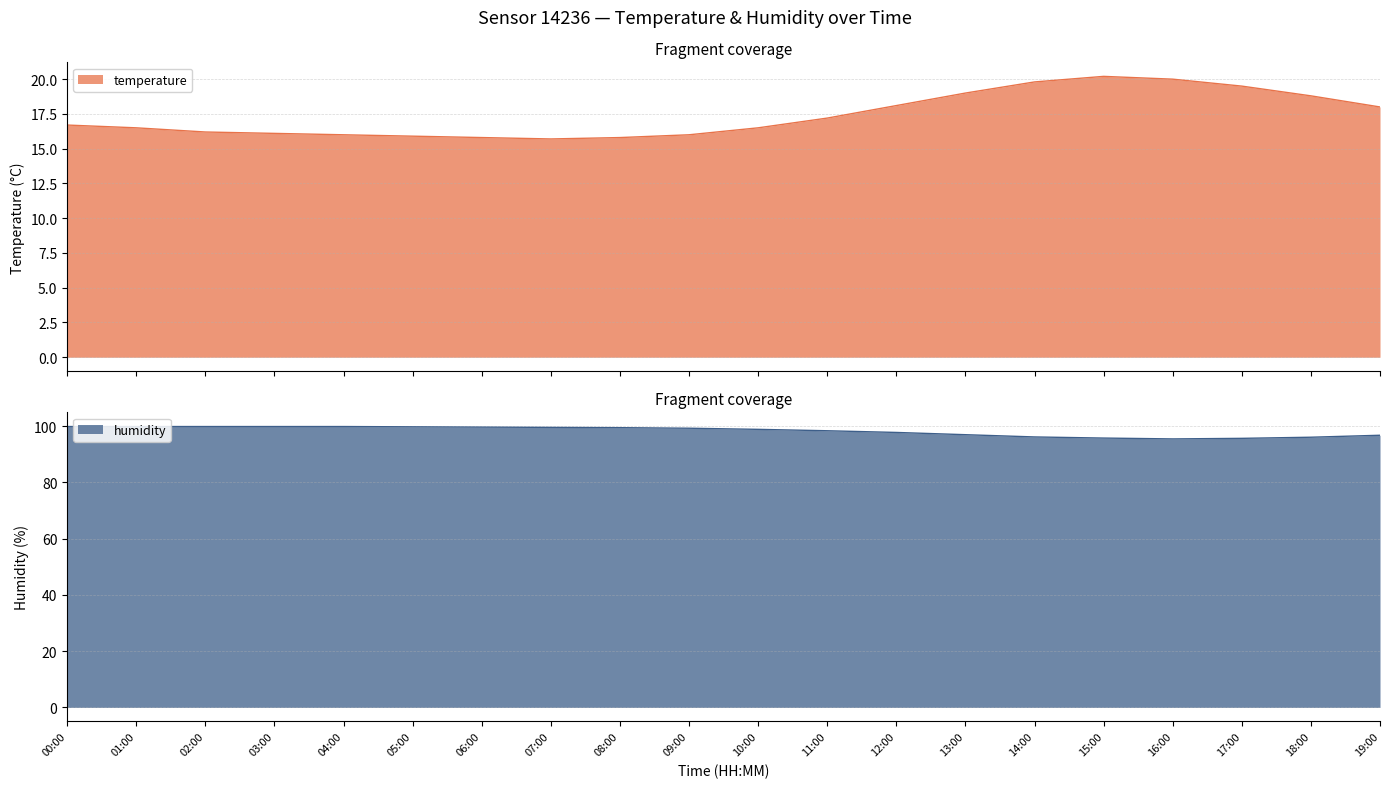

True or false: humidity and temperature cross at least once.

False